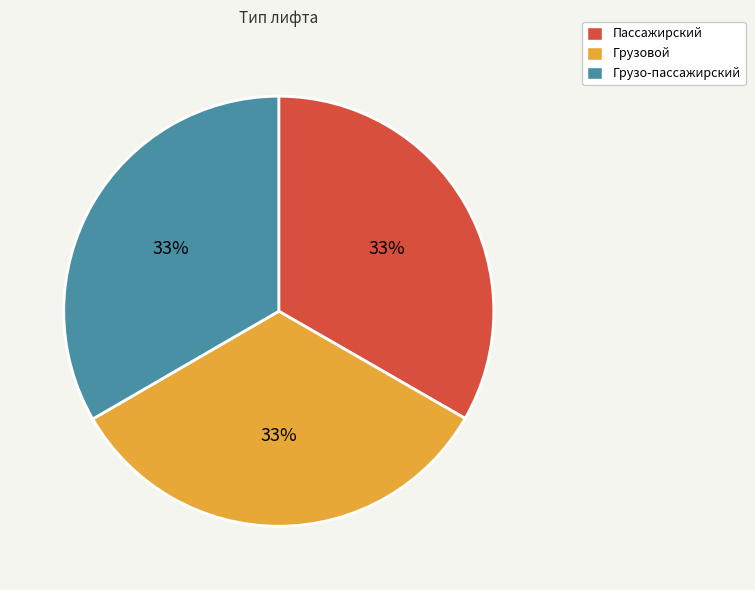

What percentage is the Грузо-пассажирский slice, to the nearest percent?

33%